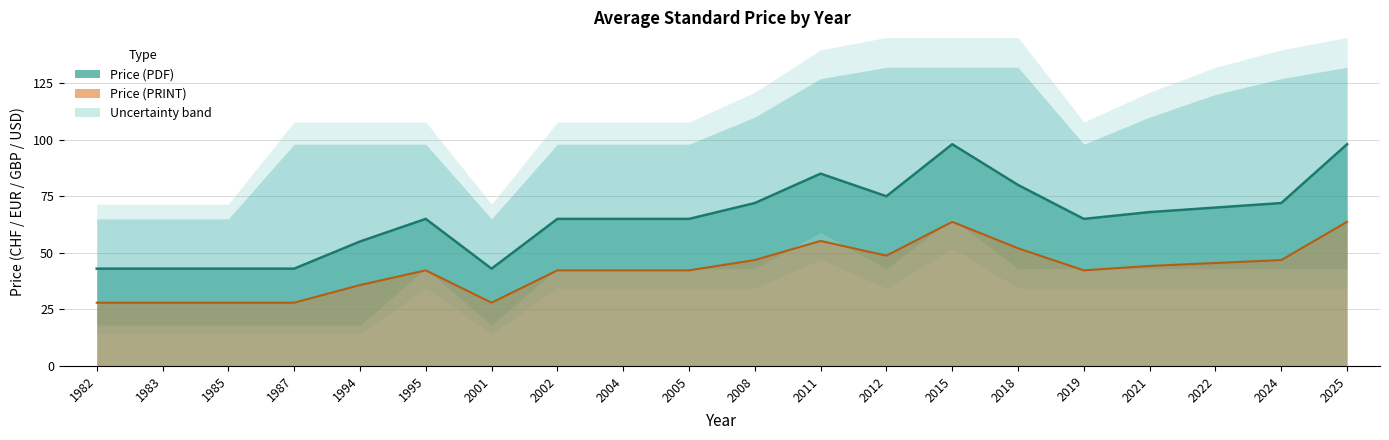

True or false: Avg Price (PRINT) and Avg Price (PDF) intersect in this chart.

False